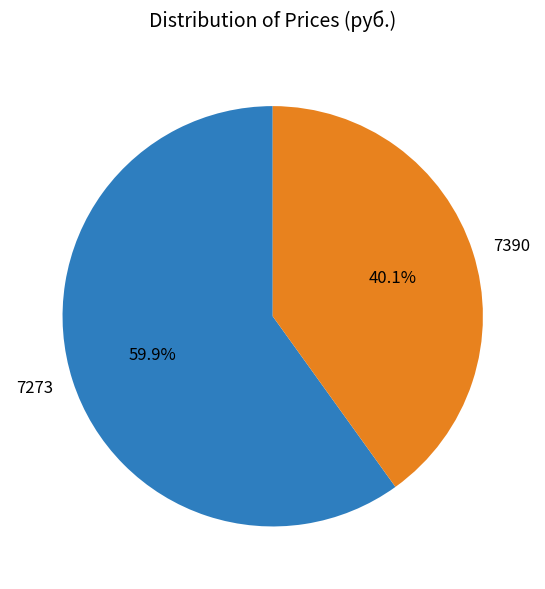

How many slices are in this pie chart?

2